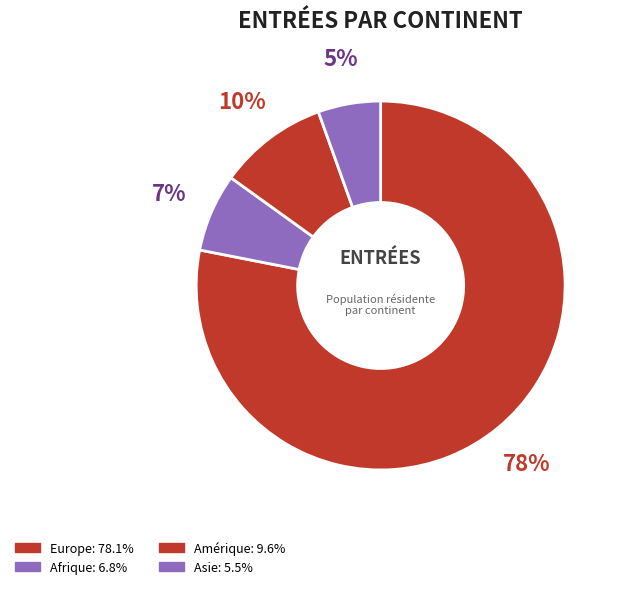

To the nearest percent, what is the difference between the Europe and Asie slice percentages?

73%